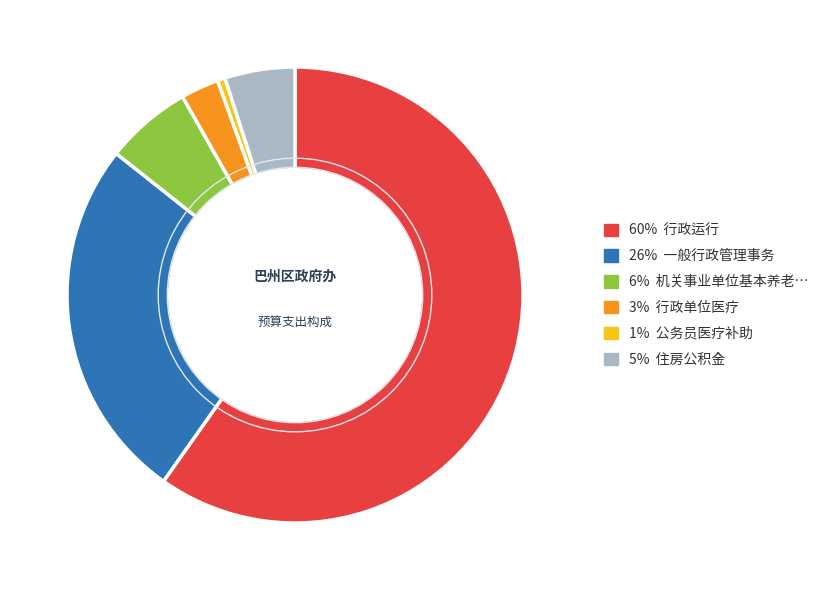

Does any single category account for the majority?

Yes